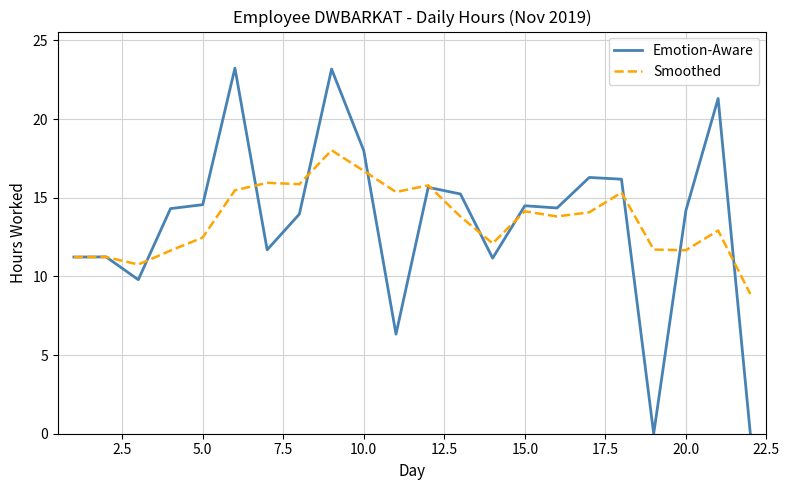

List the series in order of their peak value, lowest first.

Smoothed, Emotion-Aware